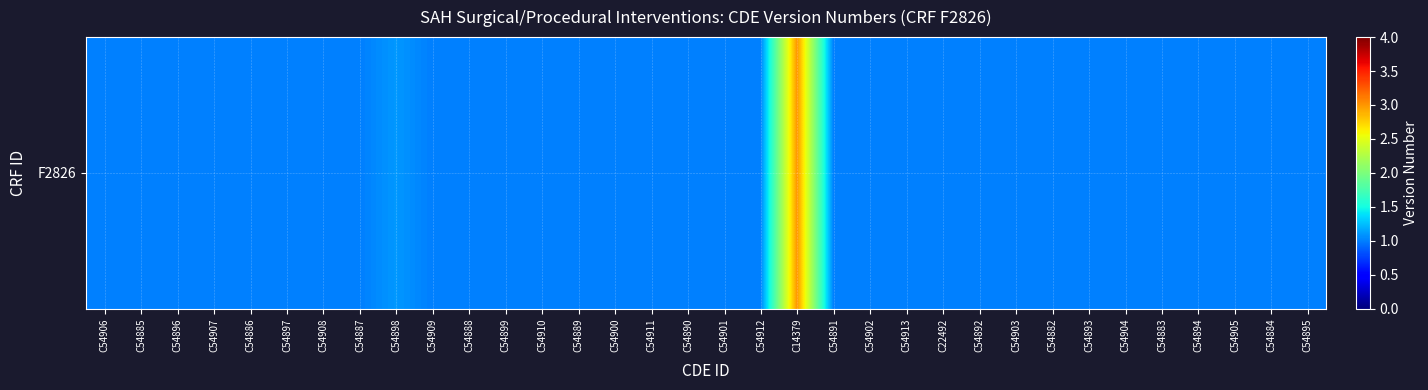

What is the approximate value at C54898?

1.1